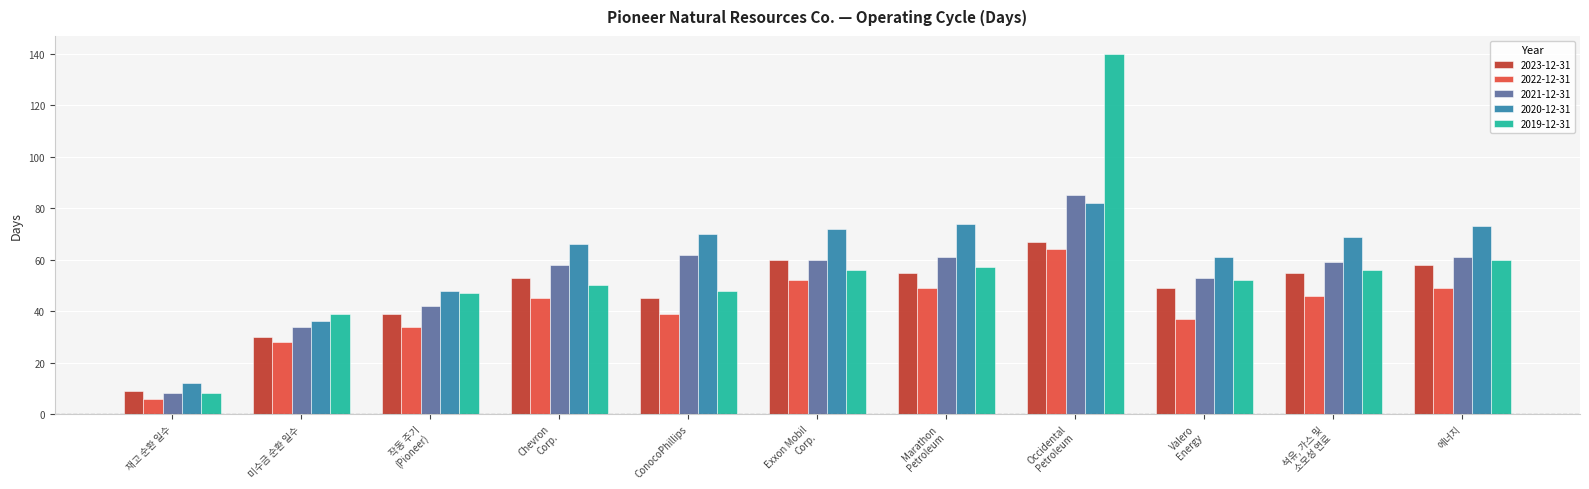

What position from the left is Exxon Mobil
Corp.?

6